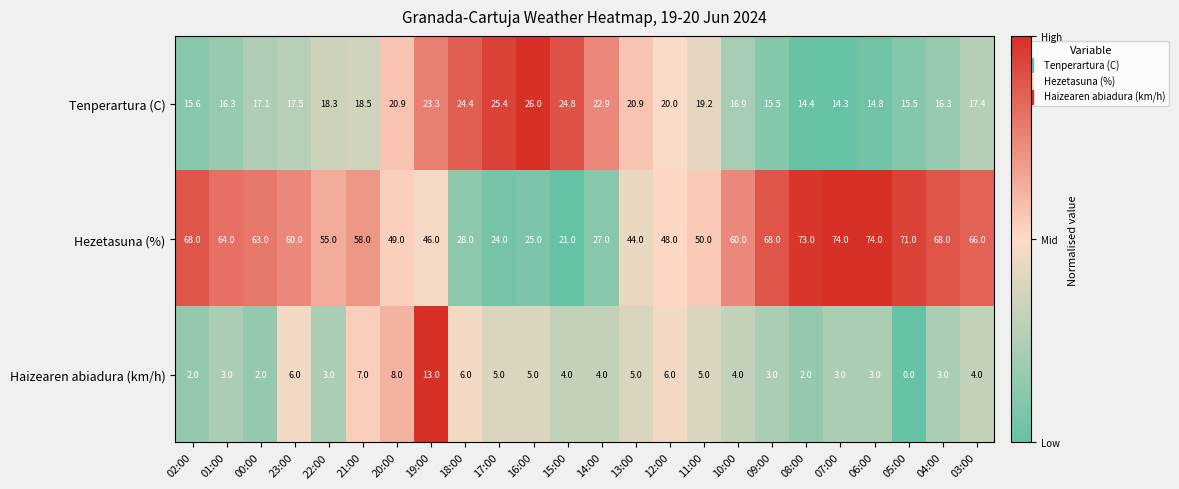

At which category is the sum across all series the highest?

06:00